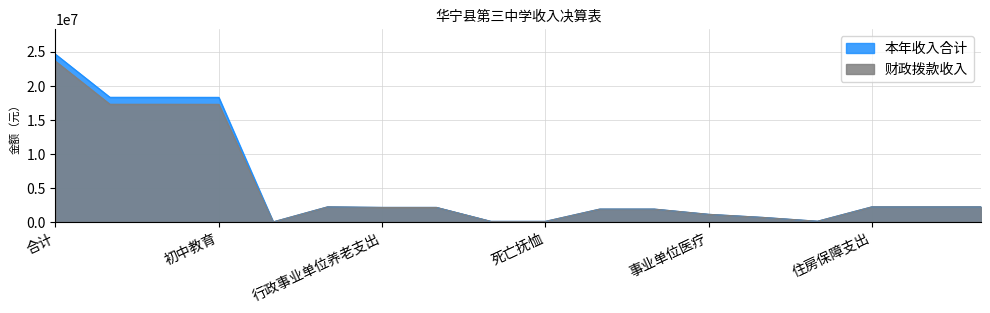

What position from the right is 合计?

18